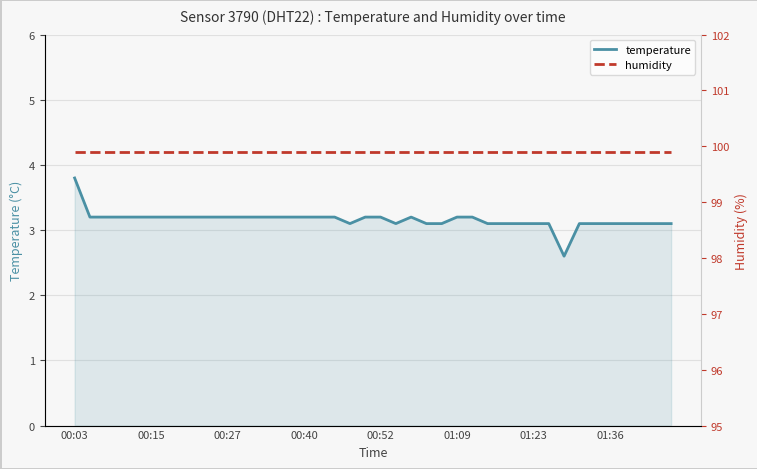

At which label does temperature first exceed 3?

00:03